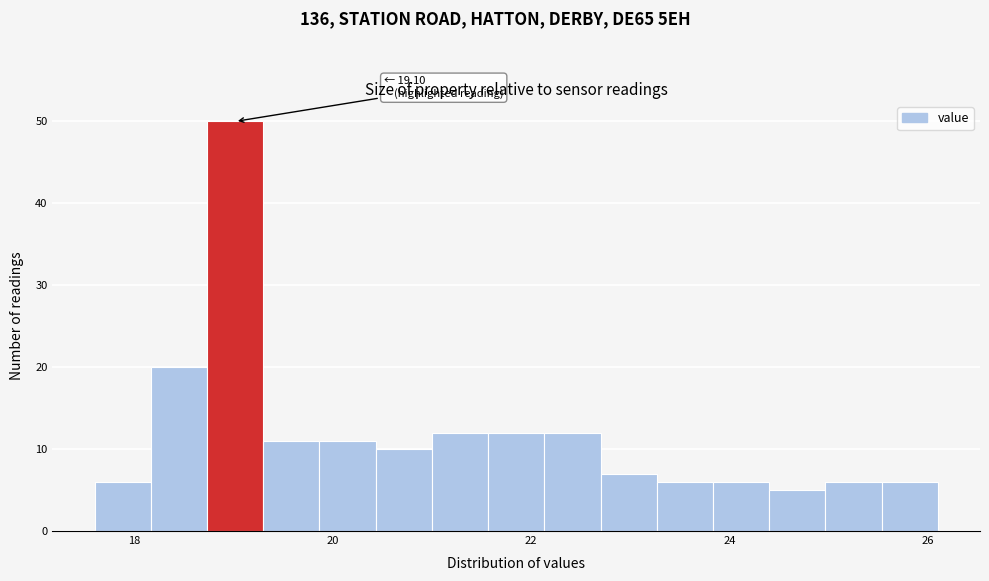

Around what value on the x-axis is the tallest bar? Give the approximate position of its centre, as read against the axis.

19.0